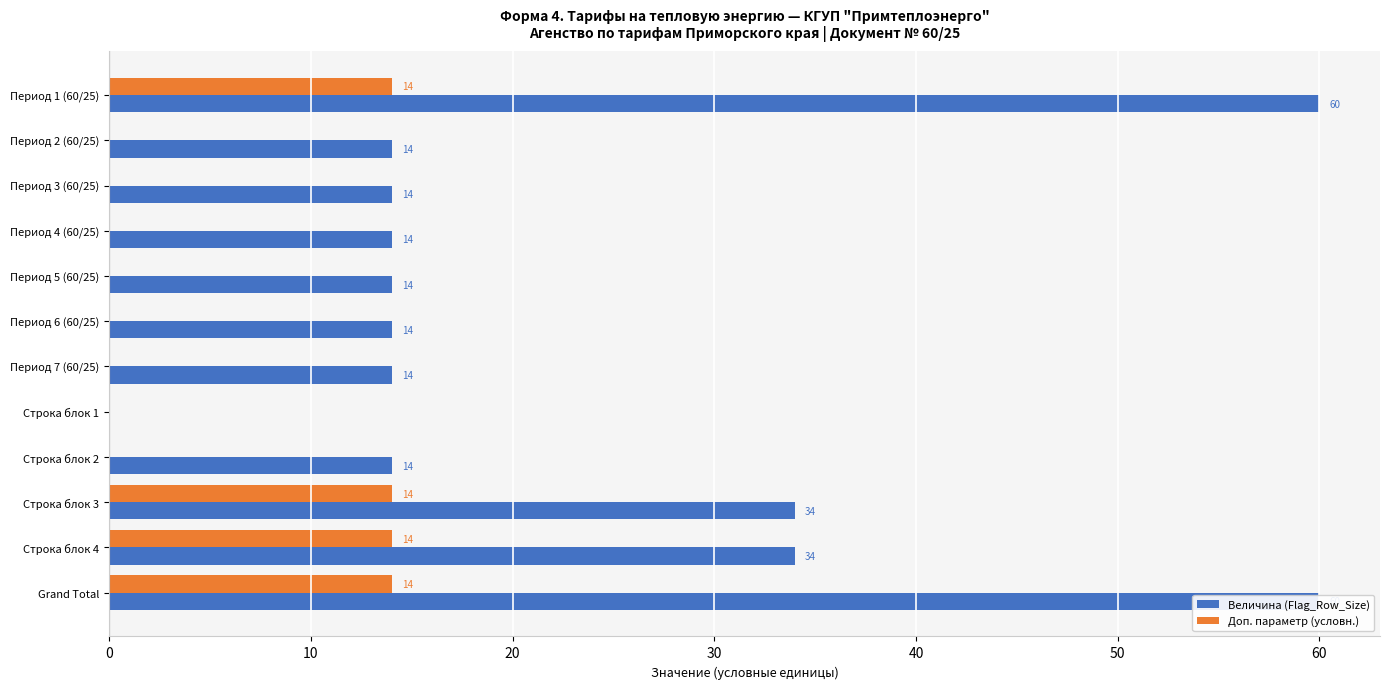

At how many categories does at least one series exceed 27?

4